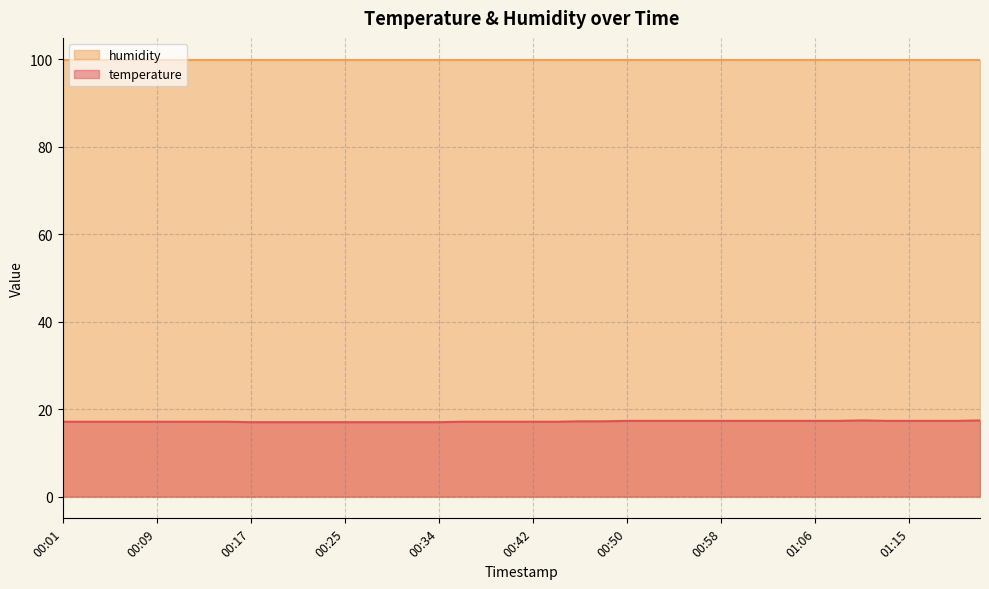

What is the difference between the maximum and second lowest values?

0.4